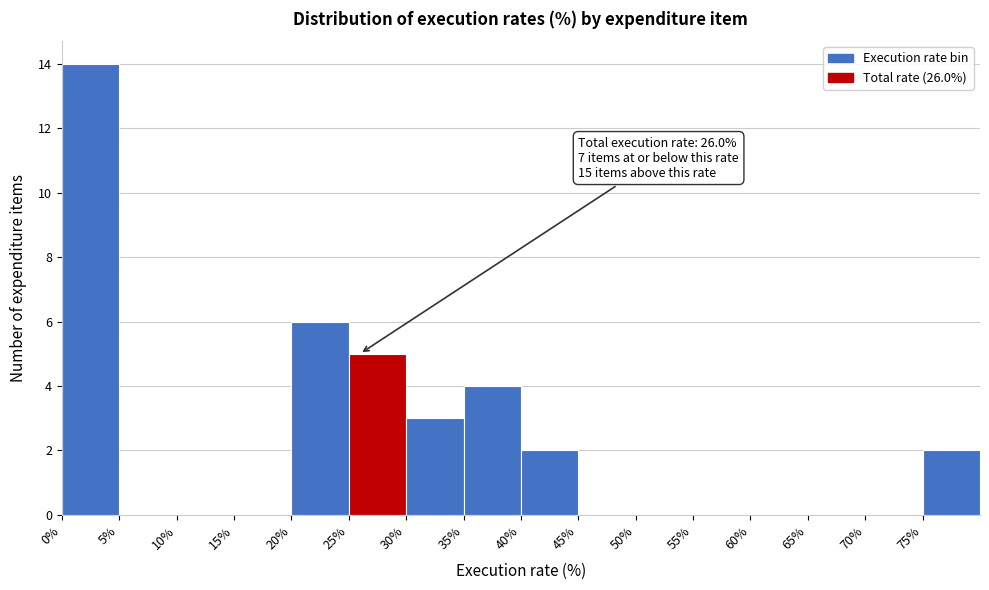

Which range on the x-axis has the tallest bar?

0 to 5